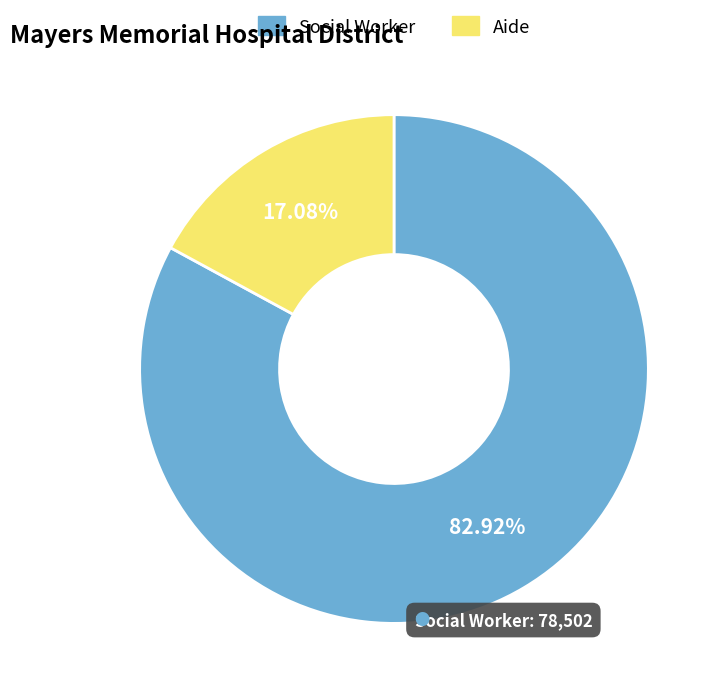

How many slices are in this pie chart?

2